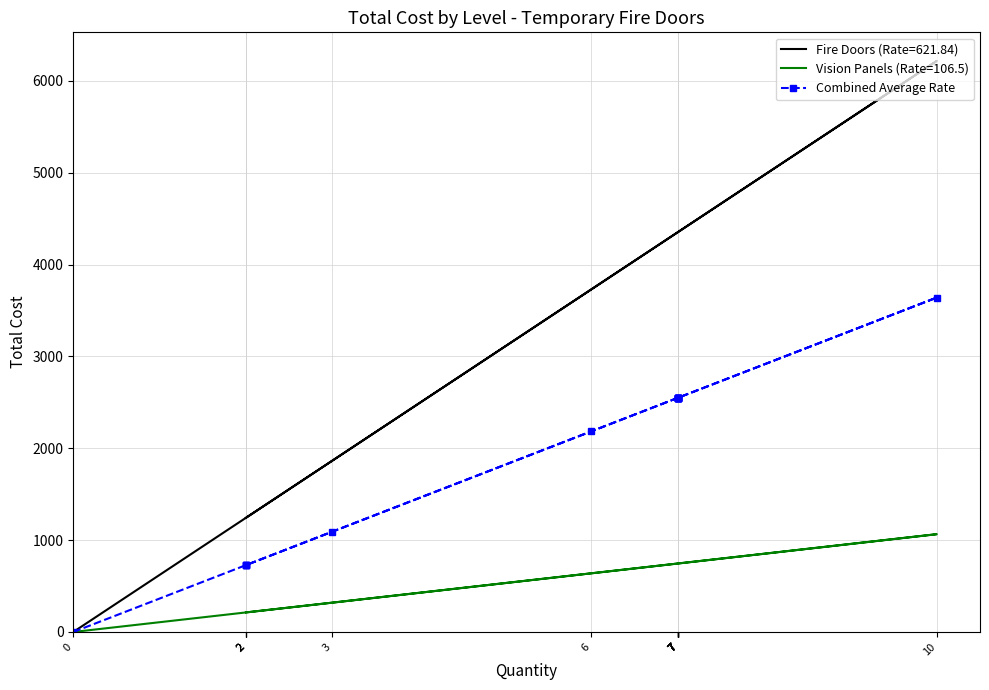

At which label does the data first exceed 2549?

10